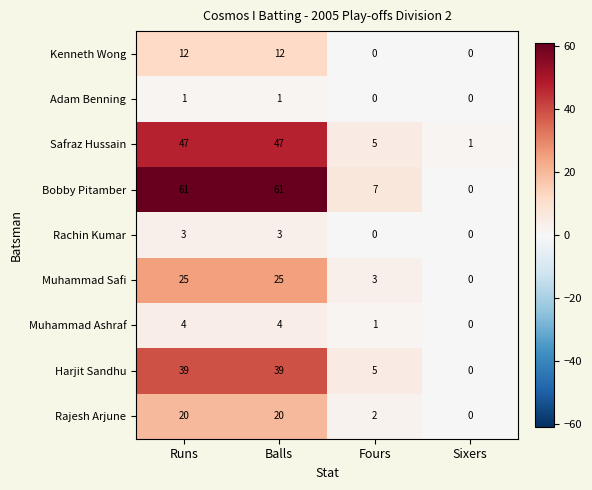

Is it true that Safraz Hussain equals 18 at Runs?

False